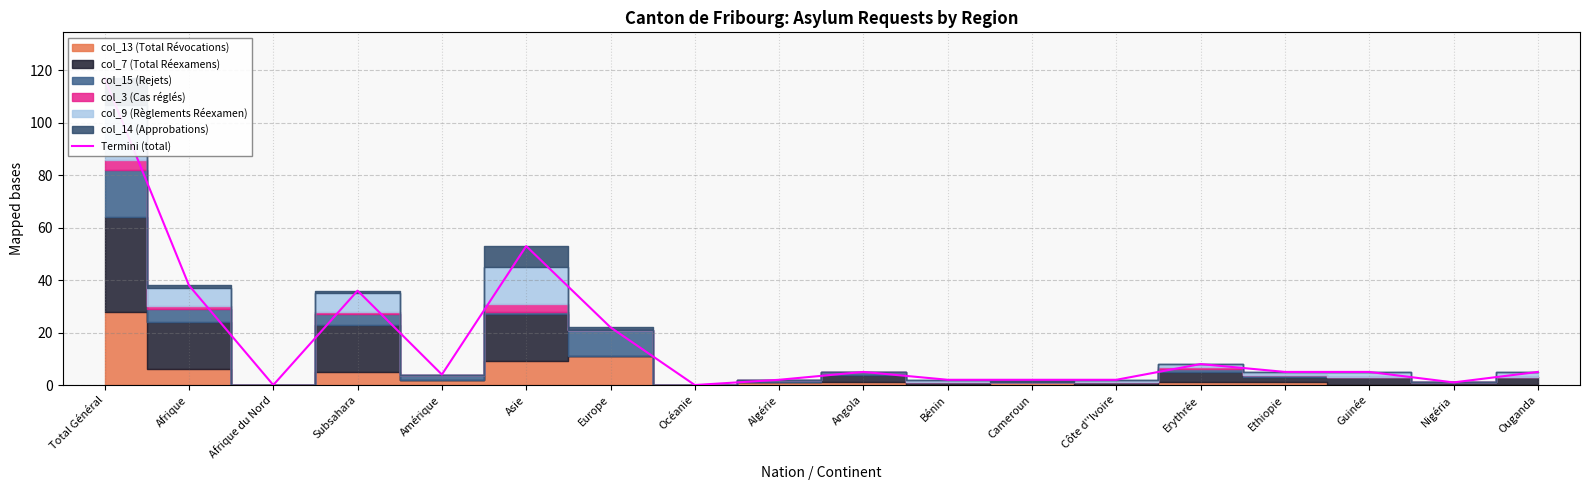

Approximately how many times larger is the value at Amérique compared to Nigéria?

4.0